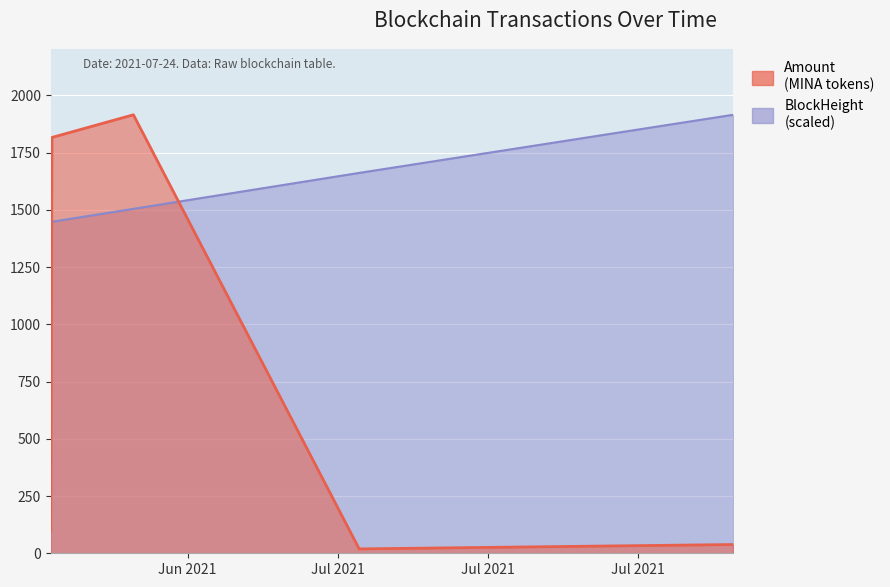

What position from the right is 2021-06-26 11:21:00?

4